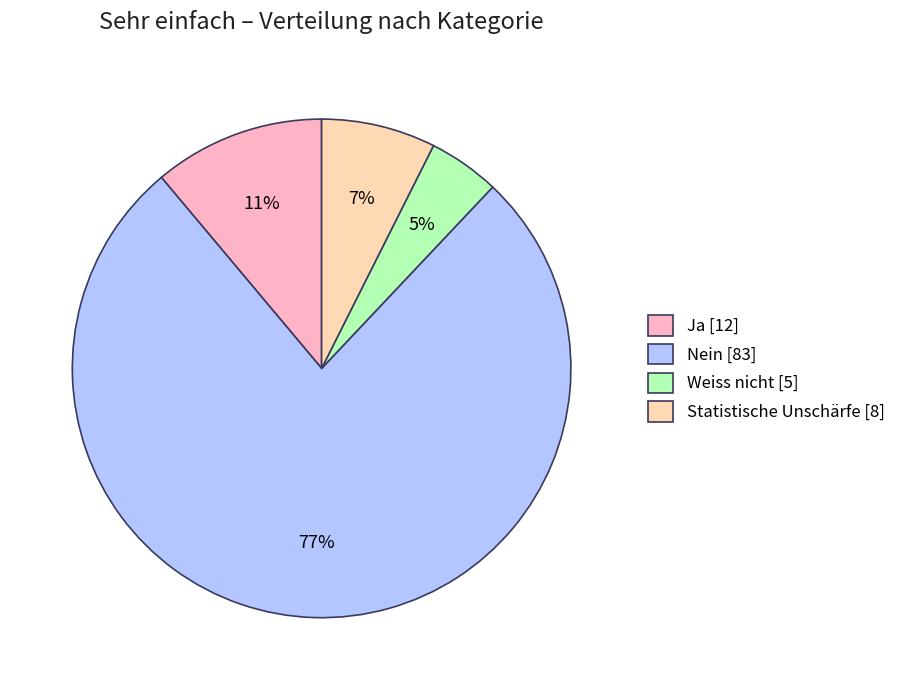

To the nearest percent, what is the difference between the largest and smallest slice percentages?

72%